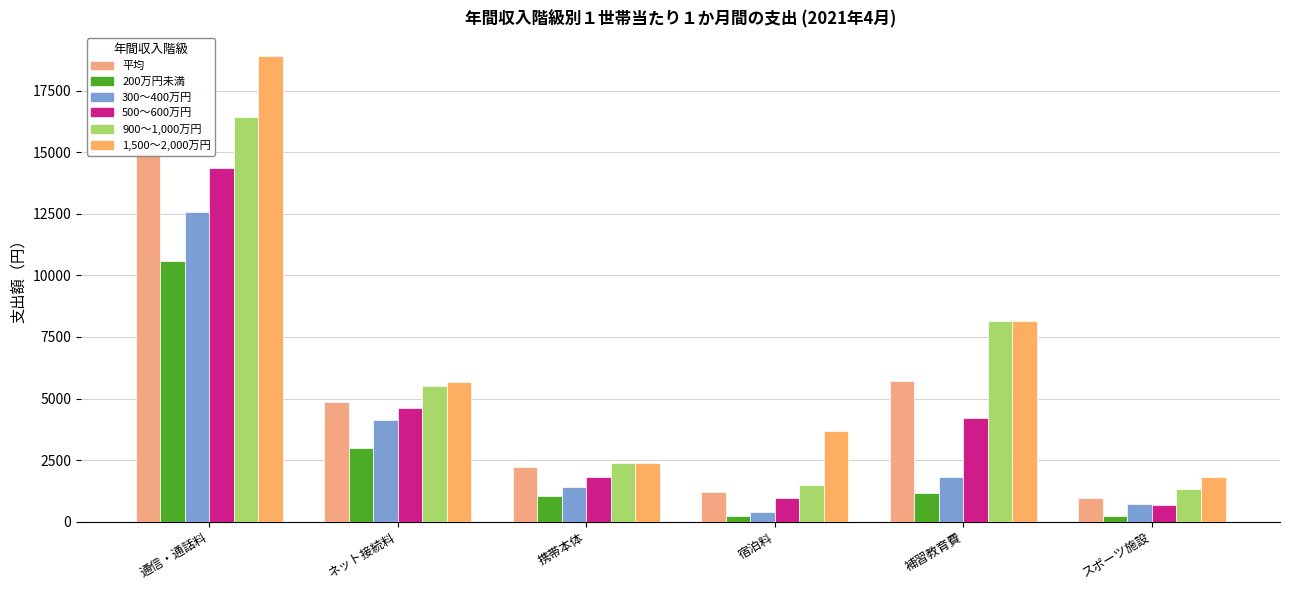

Which category has the highest value across all series?

通信・通話料